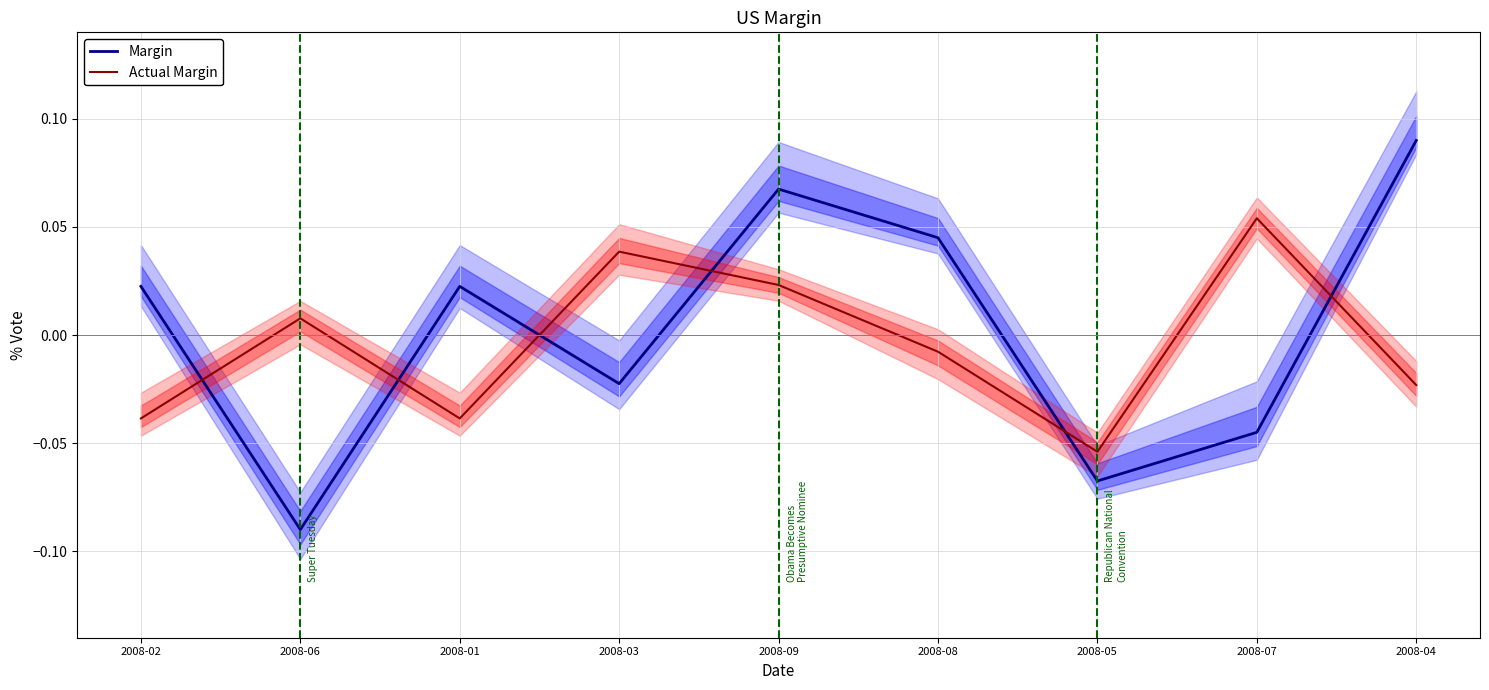

What is the greatest value displayed?

0.1